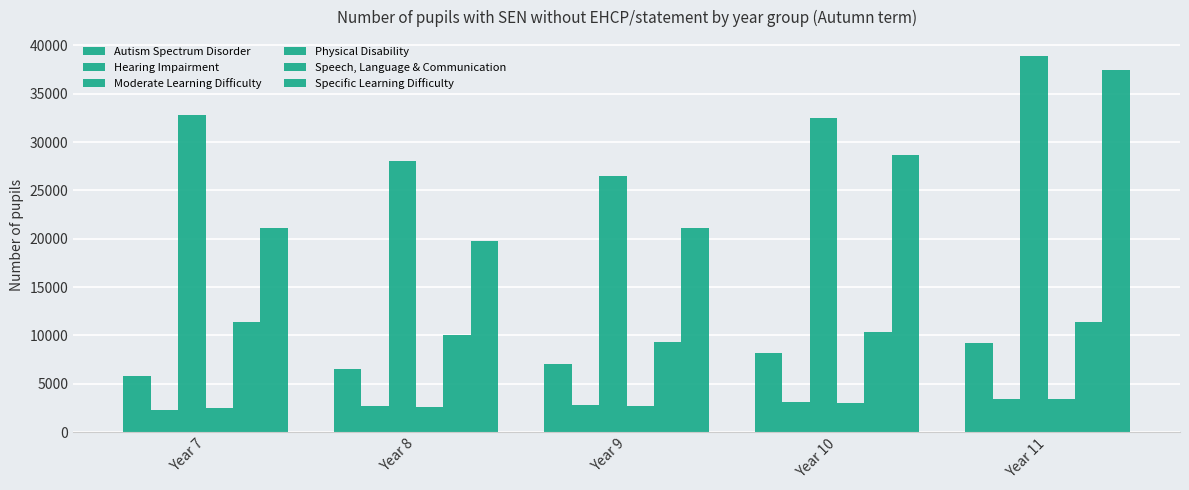

Reading left to right, what are all the values shown in this chart?

Autism Spectrum Disorder: 5783	6474	7047	8129	9203
Hearing Impairment: 2288	2668	2814	3131	3417
Moderate Learning Difficulty: 32790	28064	26511	32522	38917
Physical Disability: 2528	2638	2738	3009	3432
Speech, Language & Communication: 11405	10006	9309	10301	11342
Specific Learning Difficulty: 21115	19759	21109	28676	37417